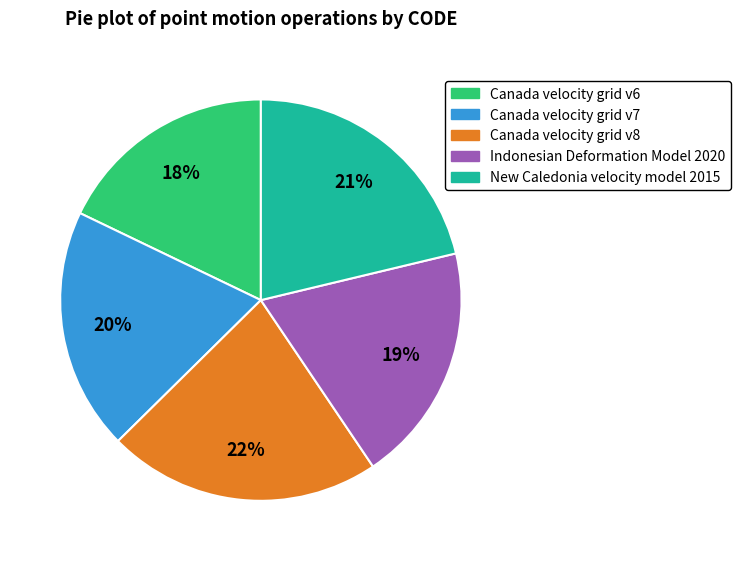

True or false: Canada velocity grid v6 accounts for 5% of the total.

False